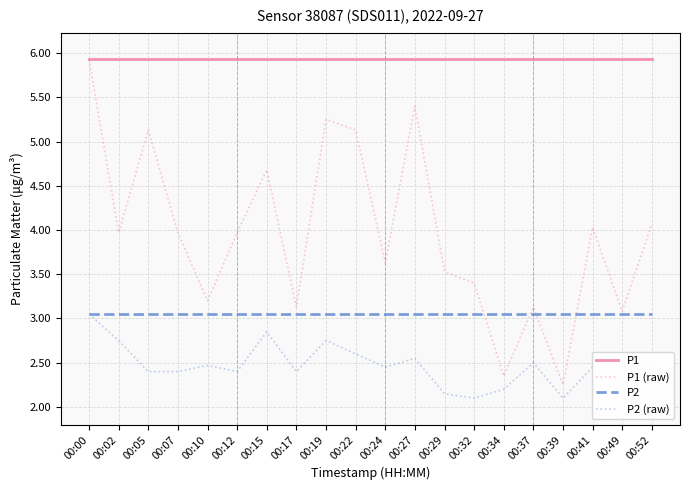

At how many categories does at least one series exceed 4?

20